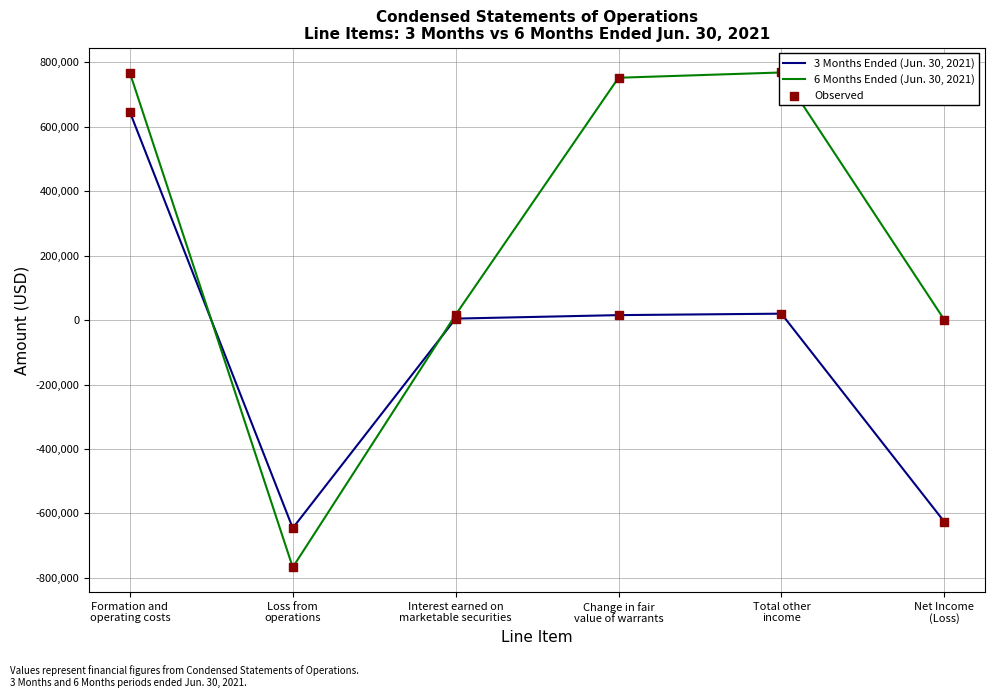

Which series reaches the minimum Y coordinate?

6 Months Ended (Jun. 30, 2021)